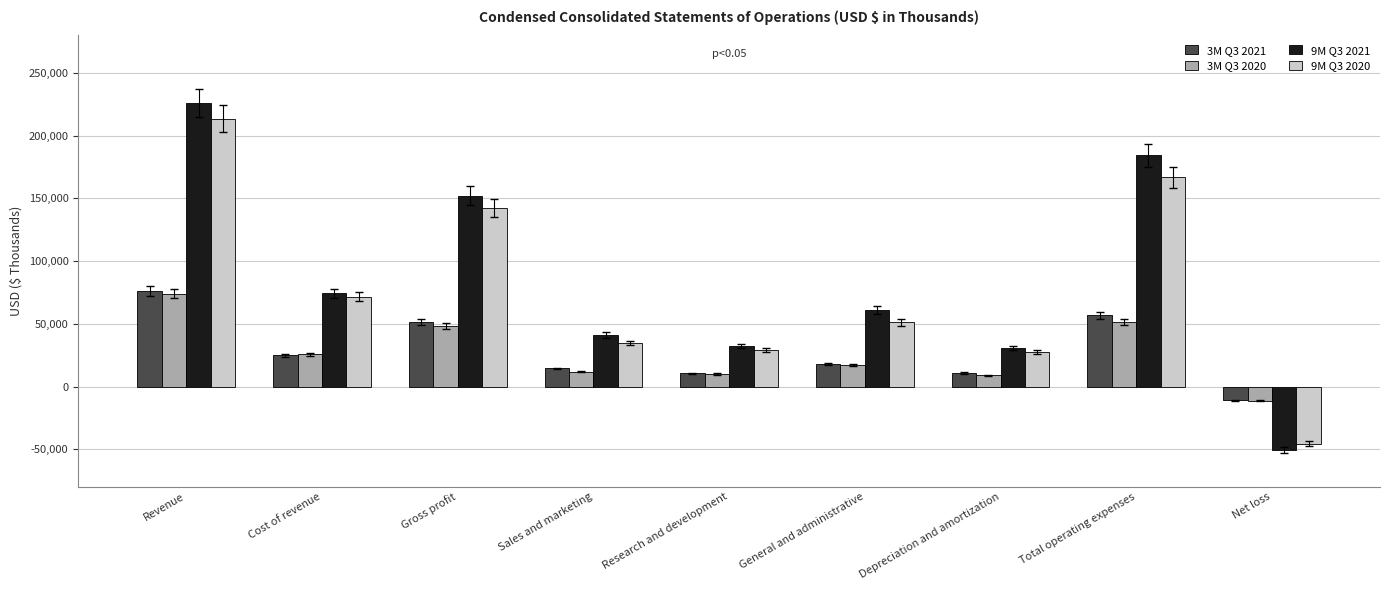

Which series has the largest range (max minus min)?

9M Q3 2021